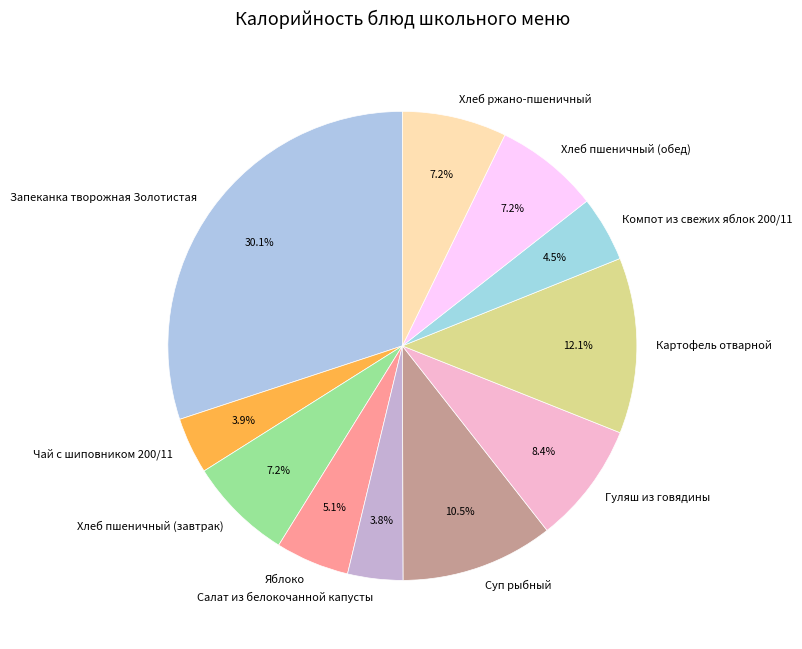

To the nearest percent, what percentage of the pie is Чай с шиповником 200/11?

4%